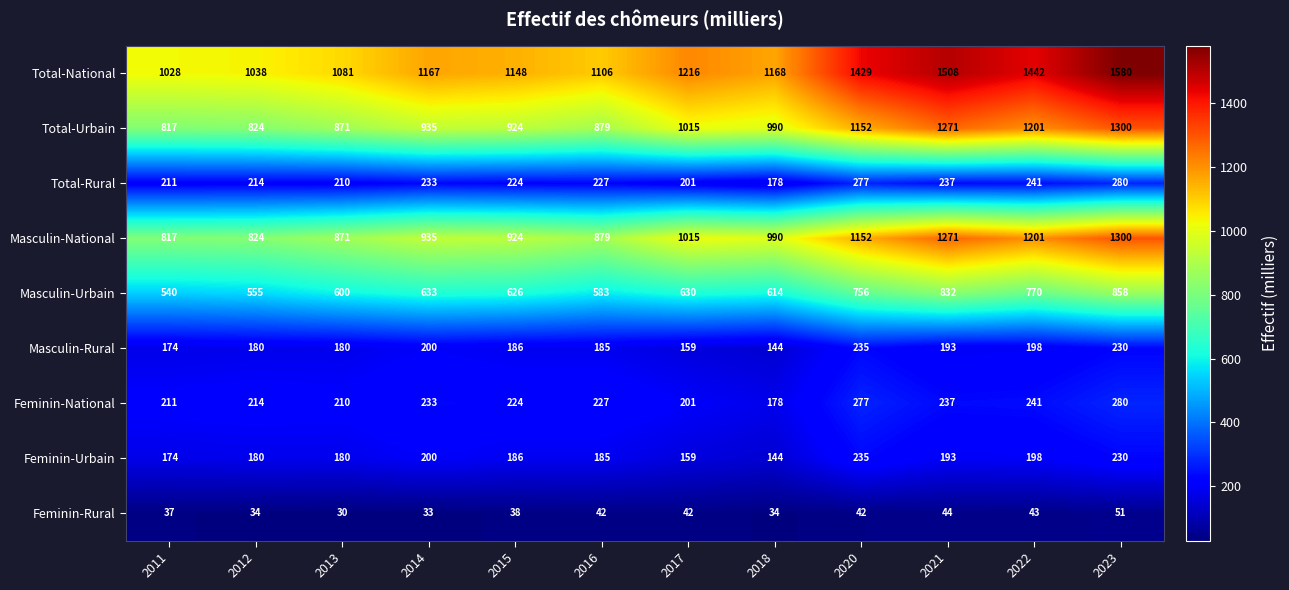

How many distinct data groups are displayed?

9